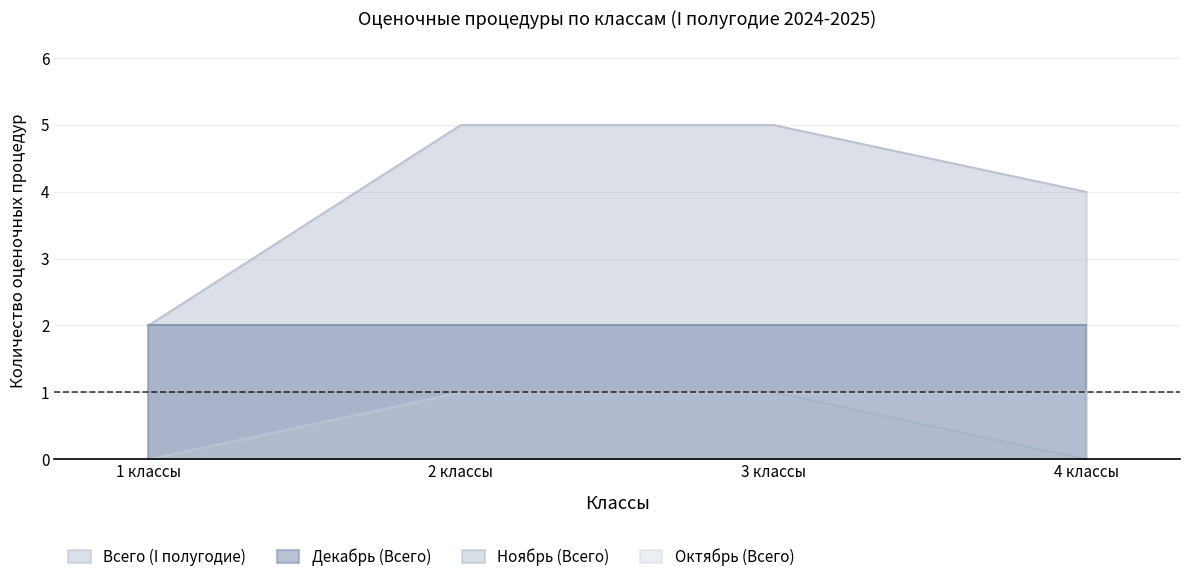

What is the value of the Всего (I полугодие) point at the 2nd from the left?

5